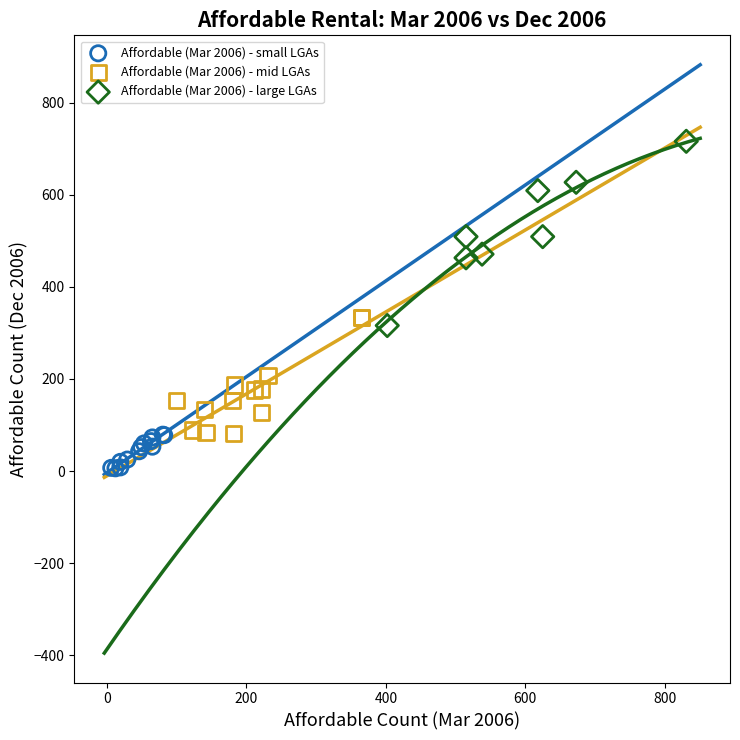

Which series contains the lowest Y value?

Affordable (Mar 2006) - small LGAs